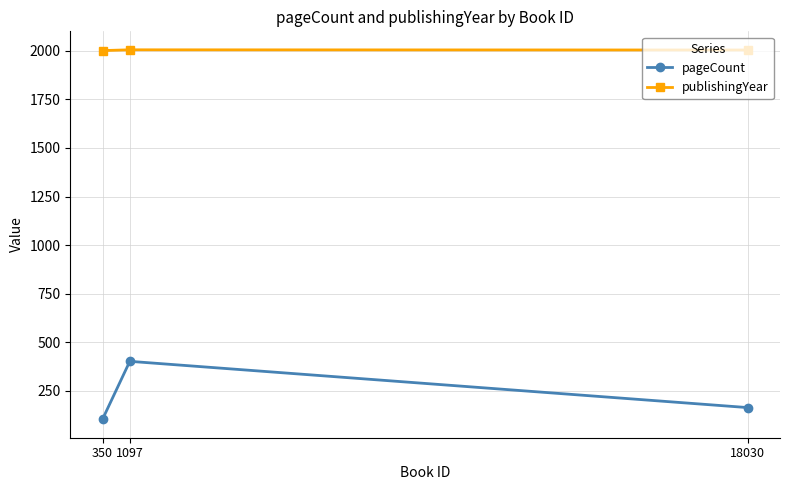

Which series has the largest range (max minus min)?

pageCount